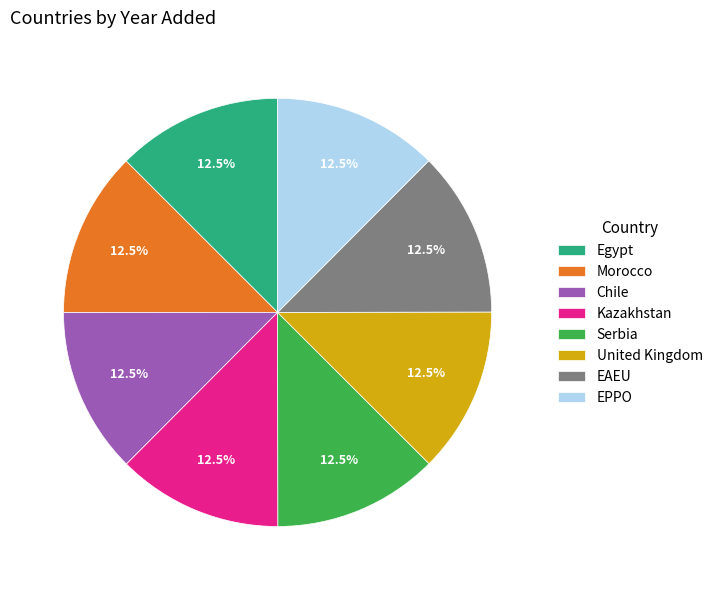

What is the ratio of the value at EAEU to the value at Kazakhstan?

1.0